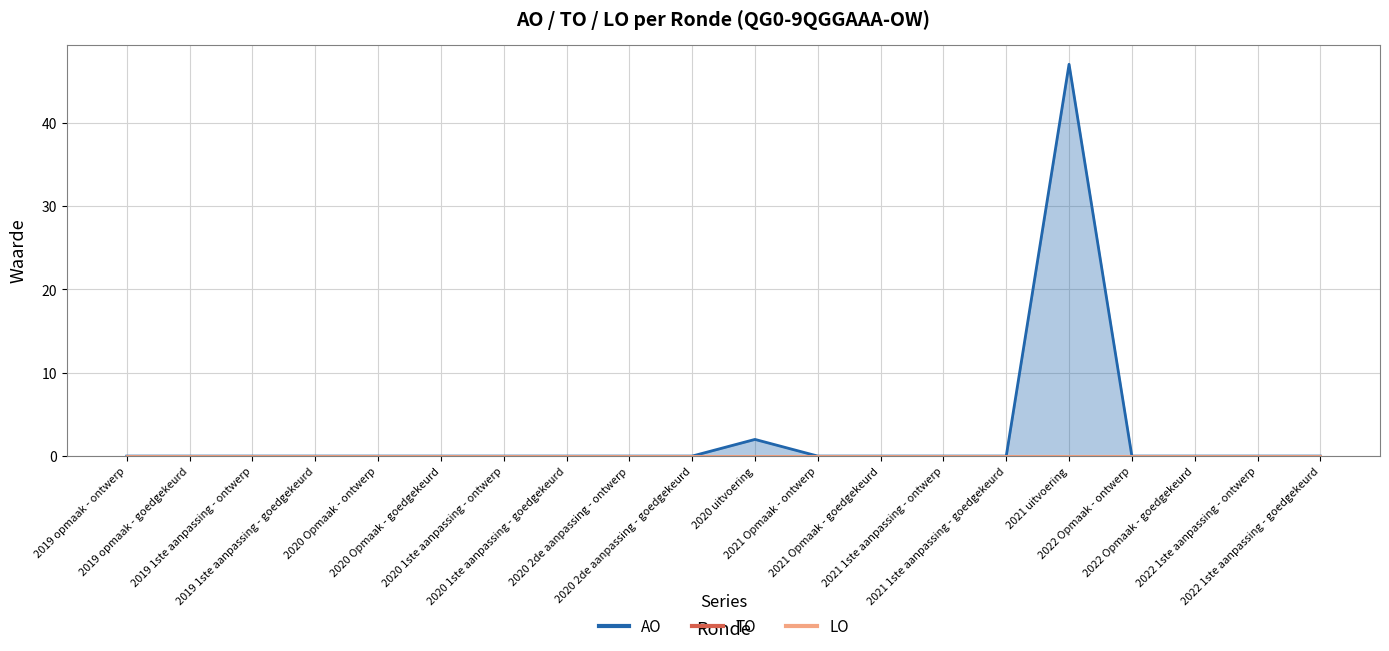

Count the number of categories in the chart.

20